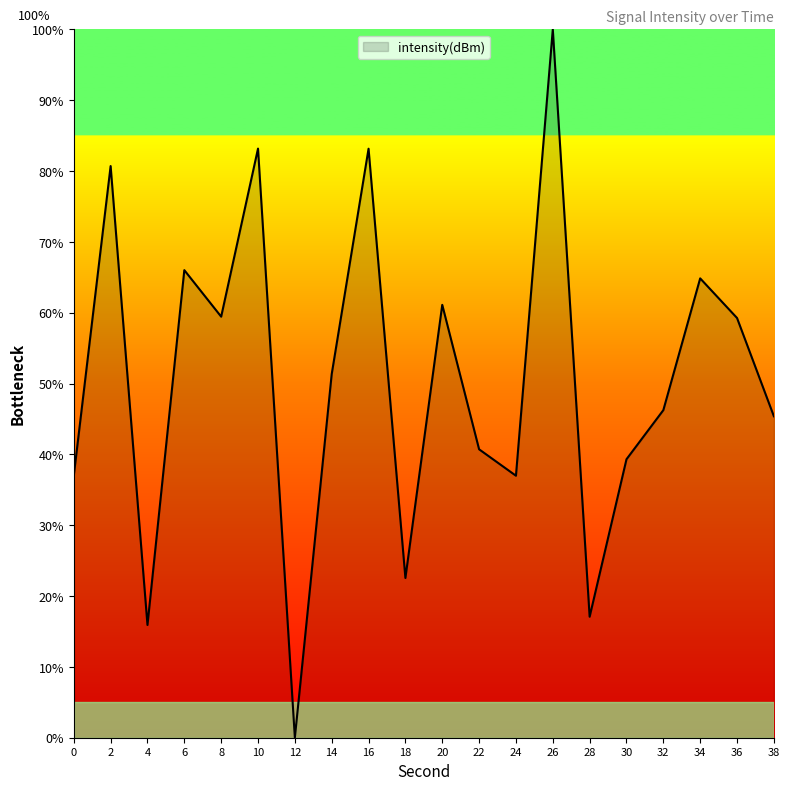

How many interior local peaks (higher than both neighbors) does the data have?

7